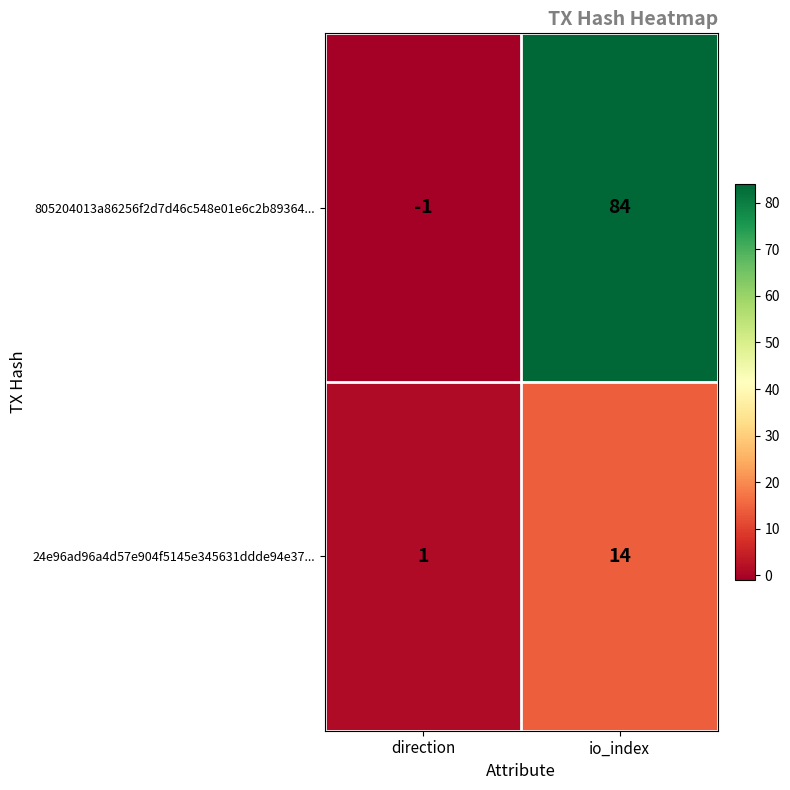

Where is 24e96ad96a4d57e904f5145e345631ddde94e37... nearest to the value 7?

direction